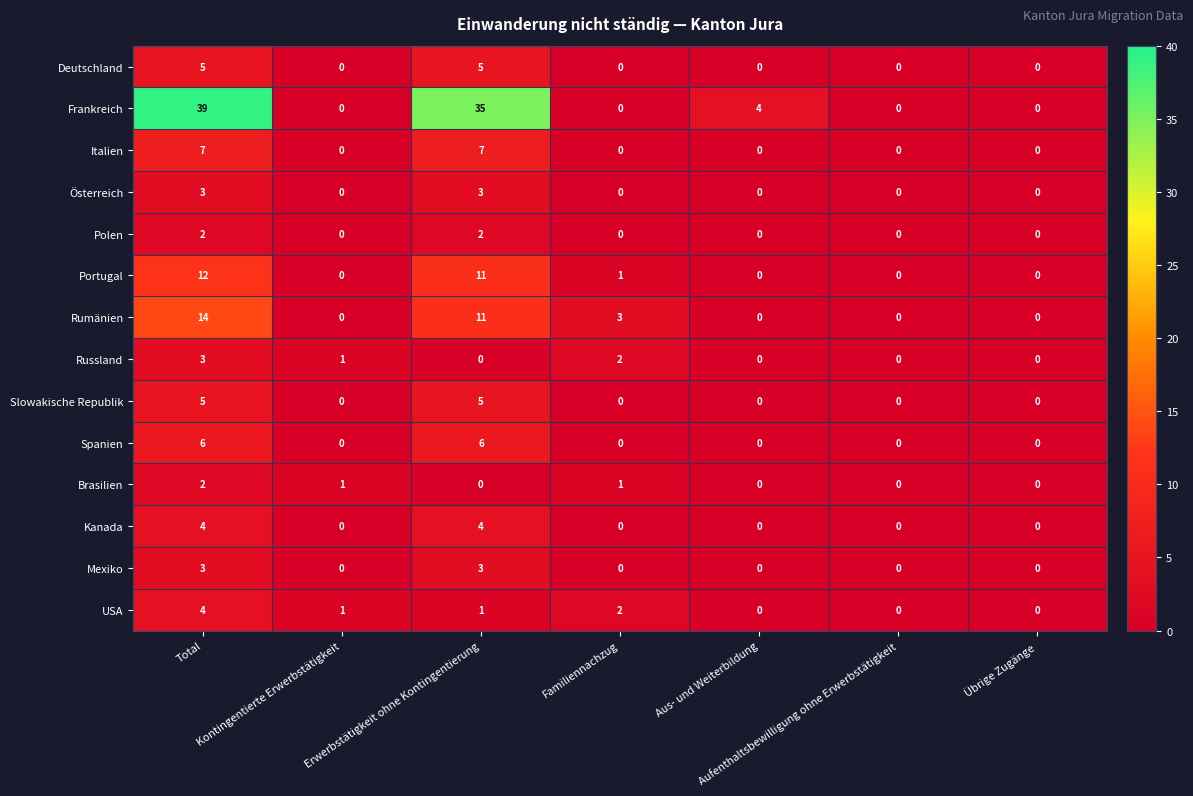

At how many categories does at least one series exceed 12?

2